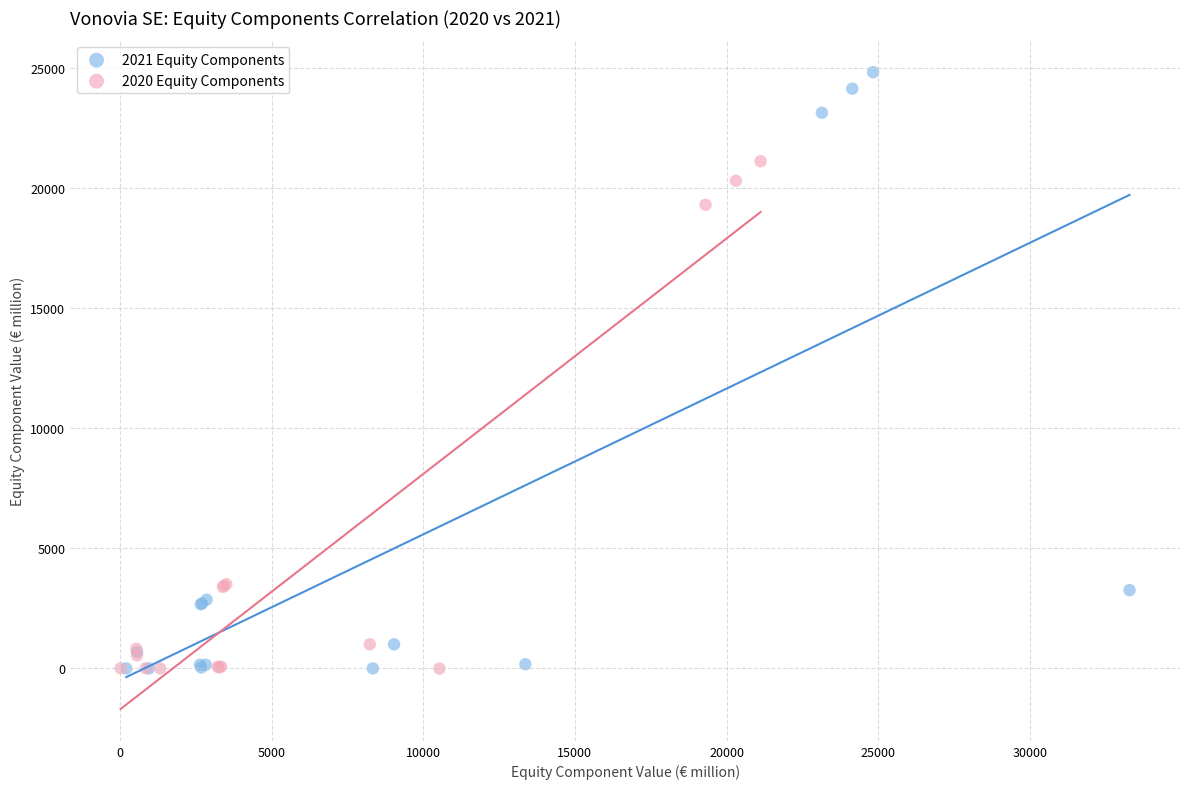

Which series contains the highest Y value?

2021 Equity Components